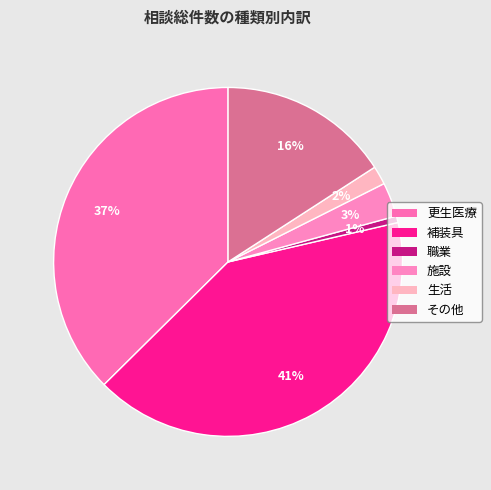

Do 更生医療 and 補装具 together represent more than half of the pie?

Yes